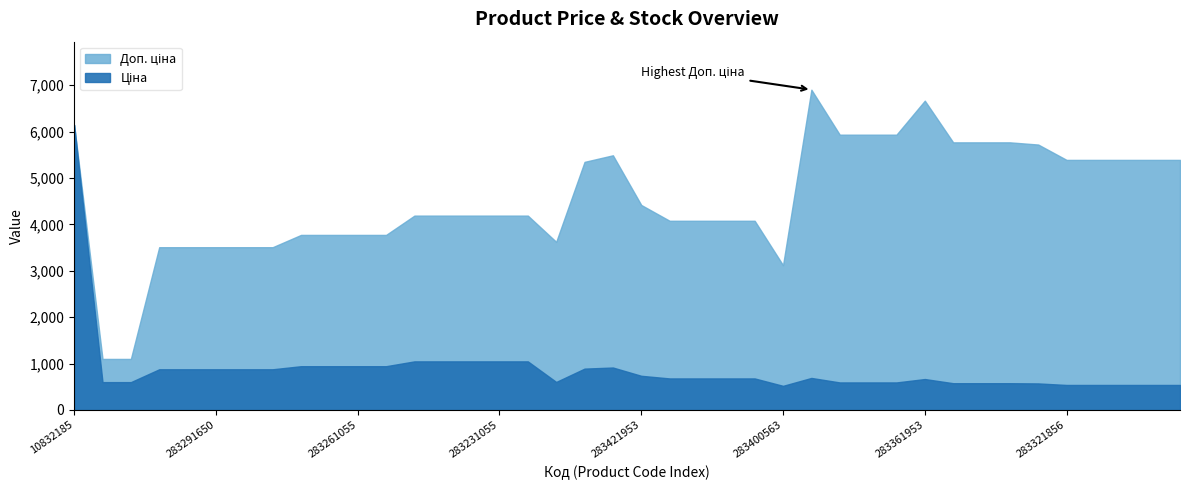

Which series has the largest total across all categories?

Доп. ціна